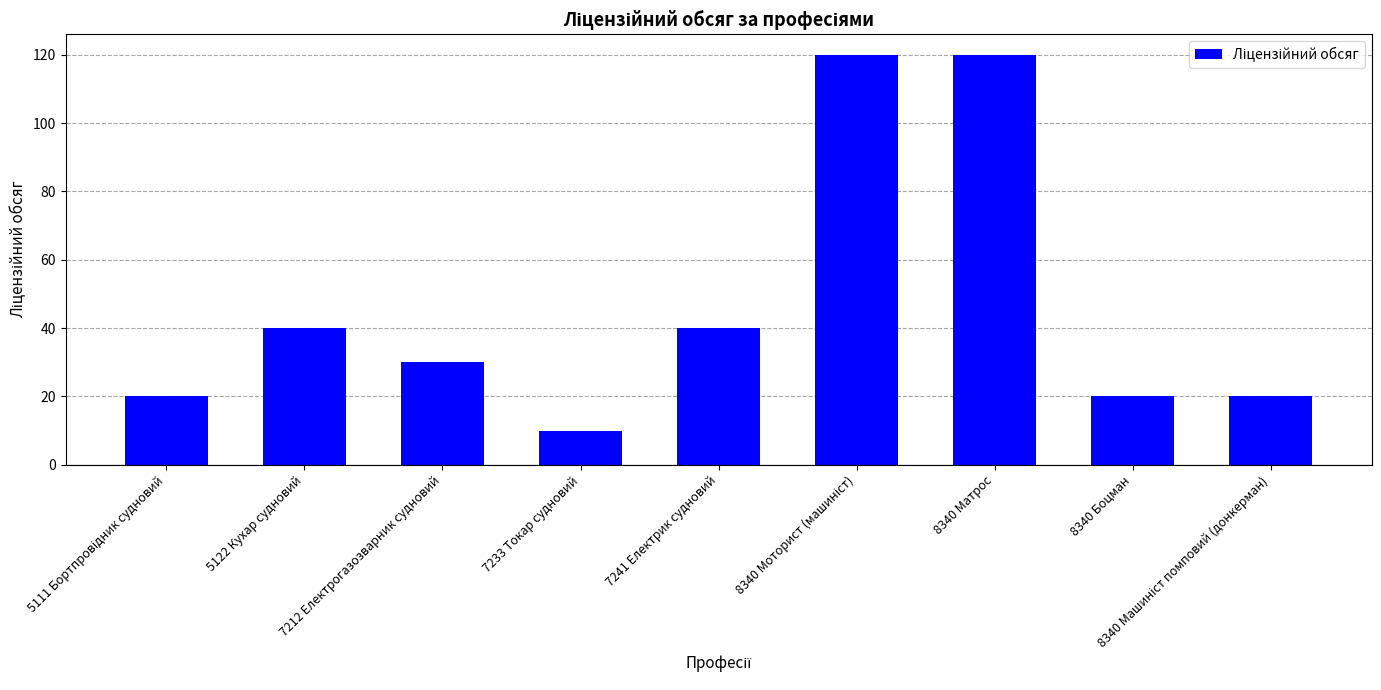

What is the approximate value at 8340 Матрос, to the nearest 50?

100